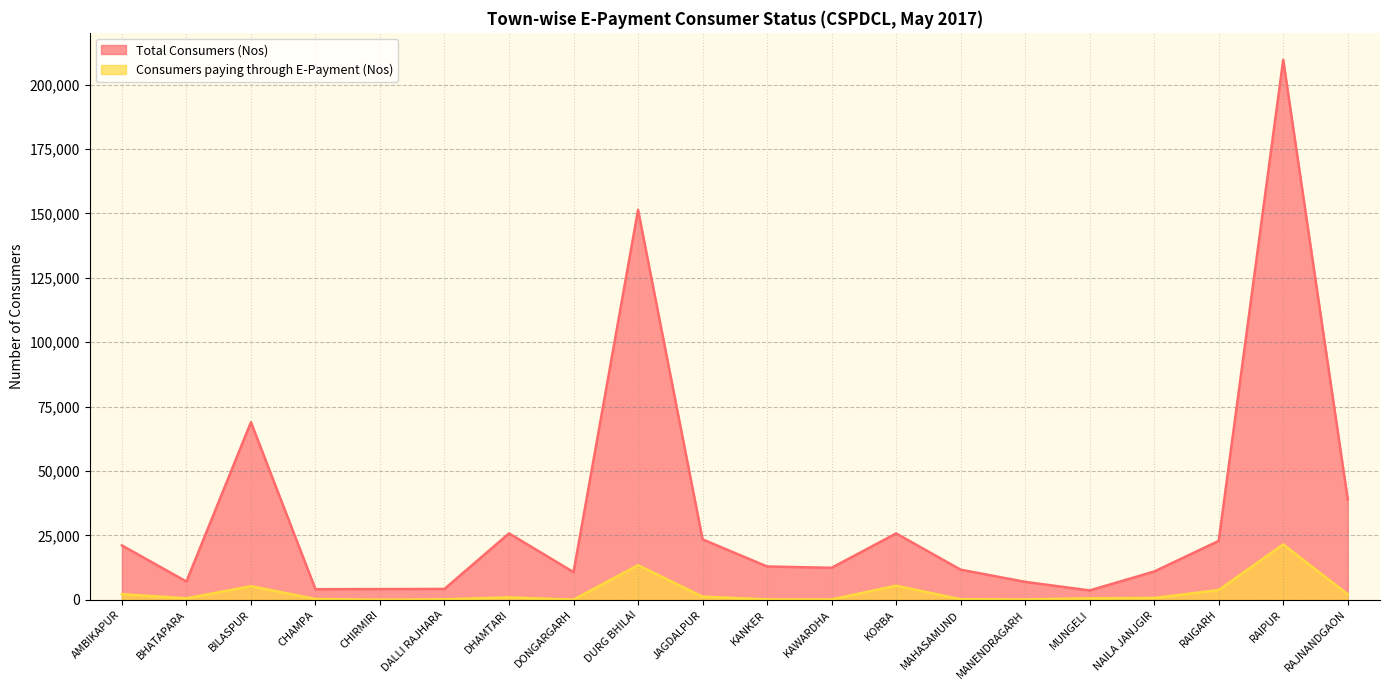

At how many categories does at least one series exceed 184120?

1